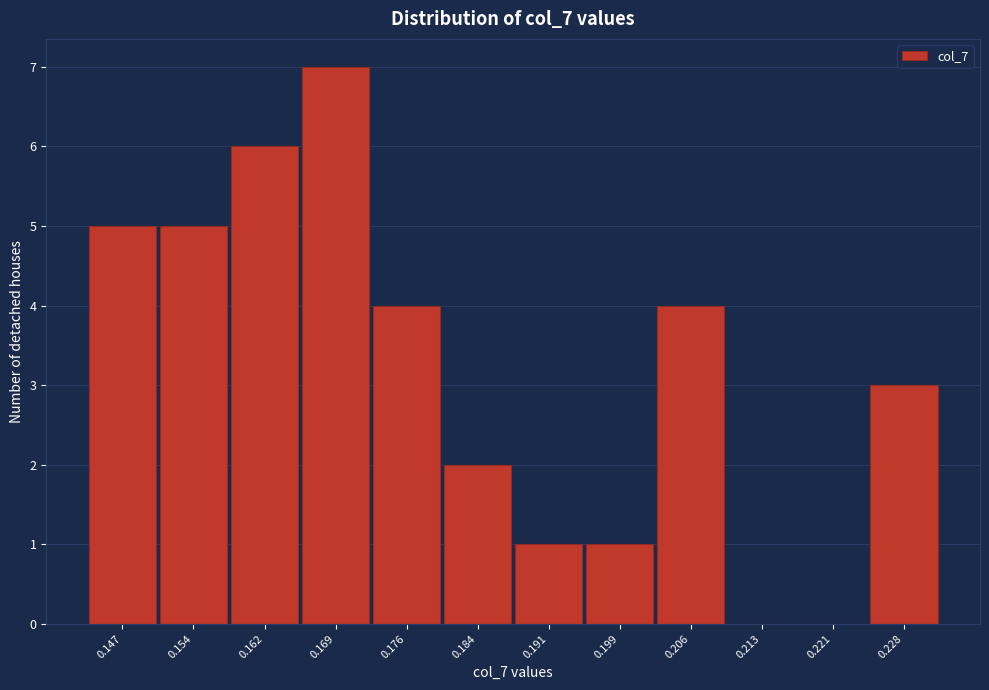

Reading left to right, list all the values displayed in this chart.

0.147=5	0.154=5	0.162=6	0.169=7	0.176=4	0.184=2	0.191=1	0.199=1	0.206=4	0.213=0	0.221=0	0.228=3